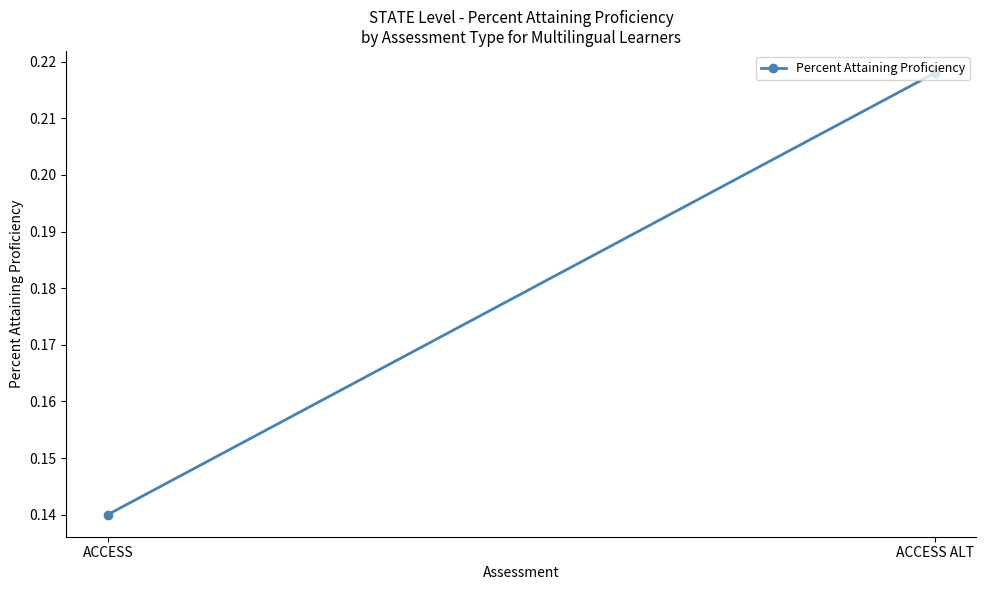

What is the change in value from ACCESS to ACCESS ALT?

+0.1